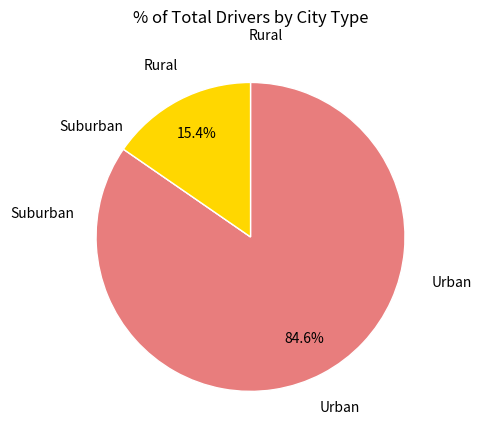

Is there a majority slice in this chart?

Yes